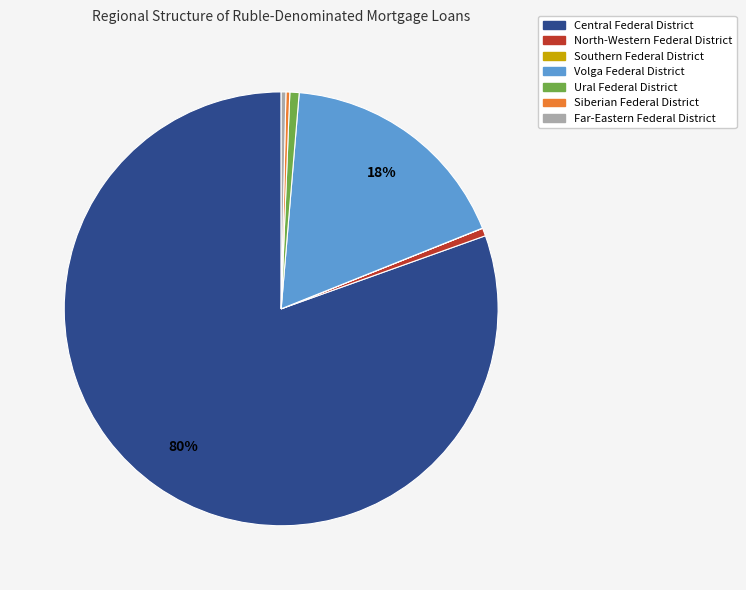

Does any single category account for the majority?

Yes